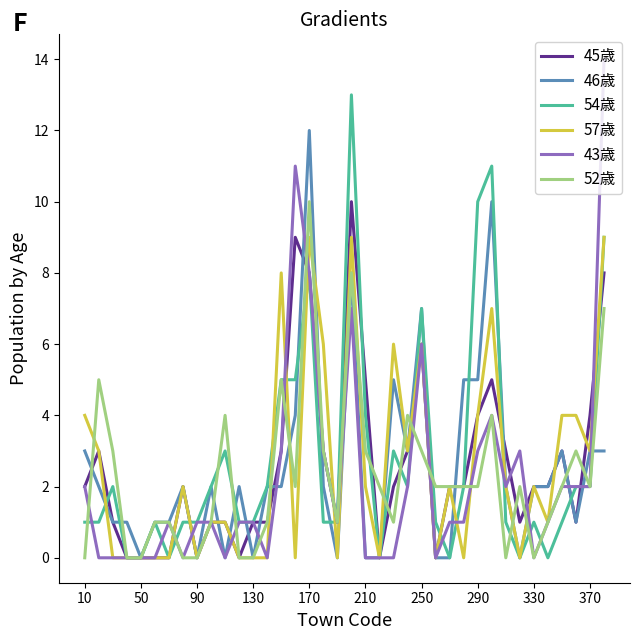

What is the highest value of the 52歳 series?

10